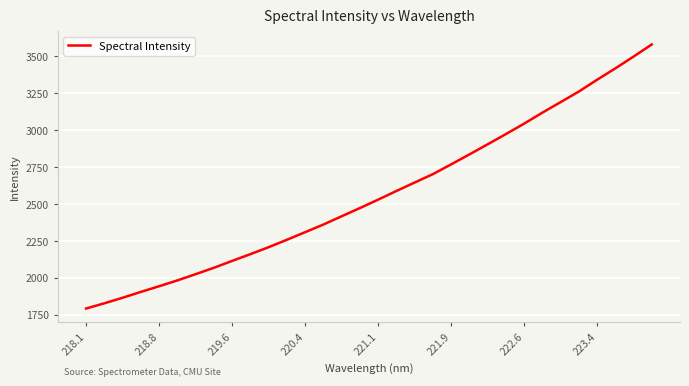

What is the smallest value displayed?

1791.2